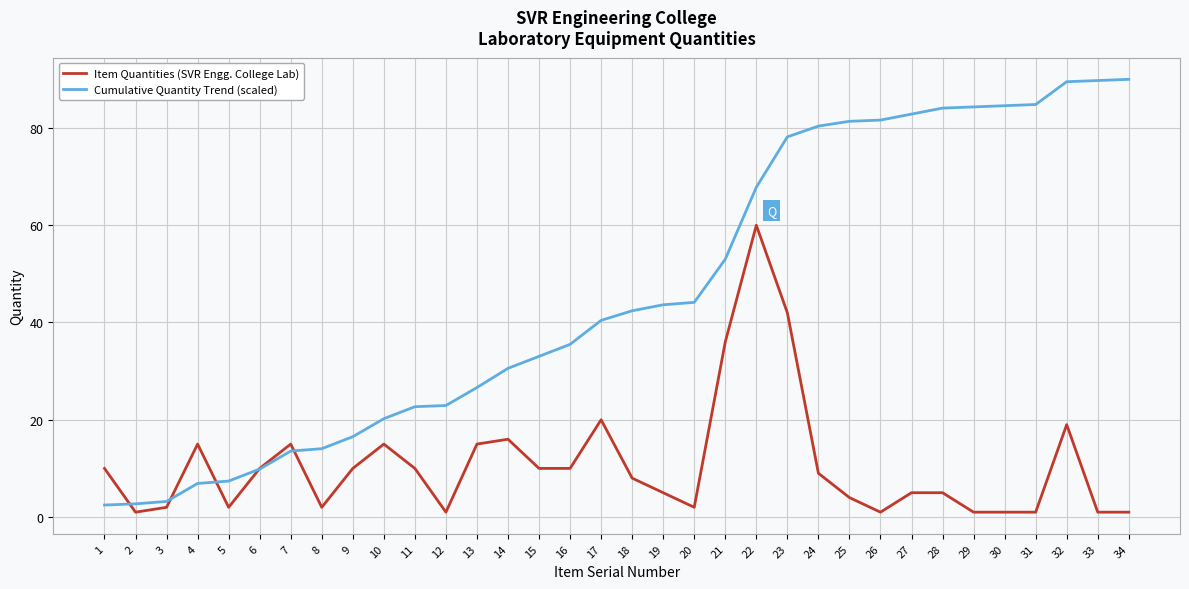

Which series has the widest spread of values?

Cumulative Quantity Trend (scaled)